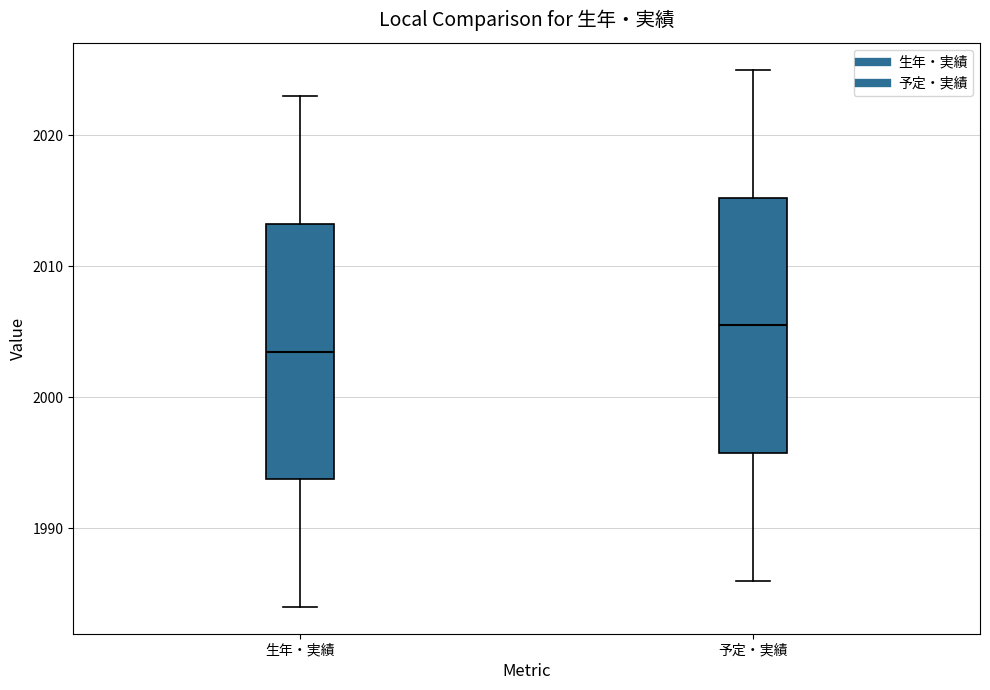

Which box has the lowest median line?

生年・実績